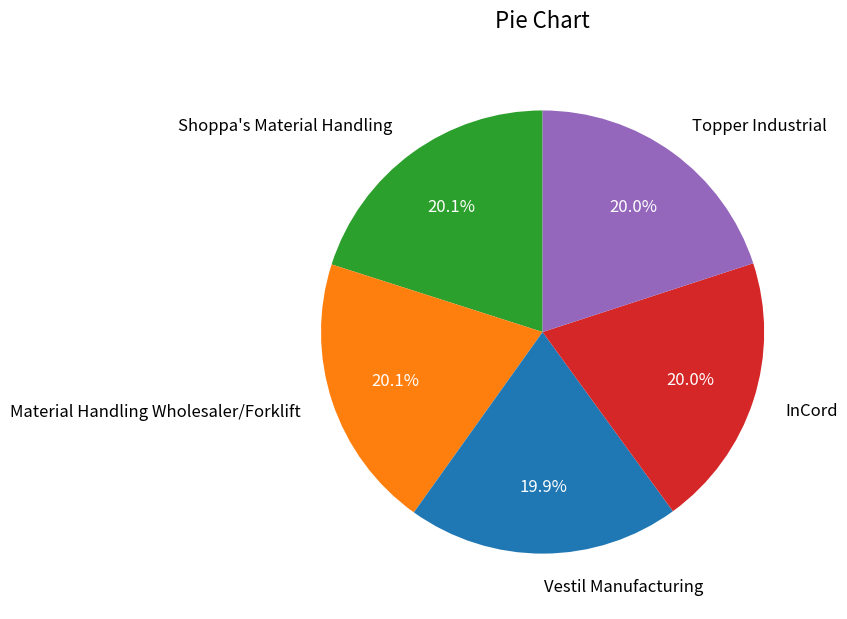

What is the total percentage of Shoppa's Material Handling and InCord?

40.1%